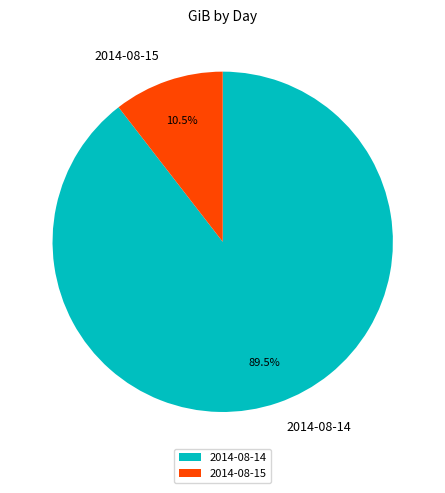

Combined, what portion of the pie is 2014-08-14 and 2014-08-15?

100.0%